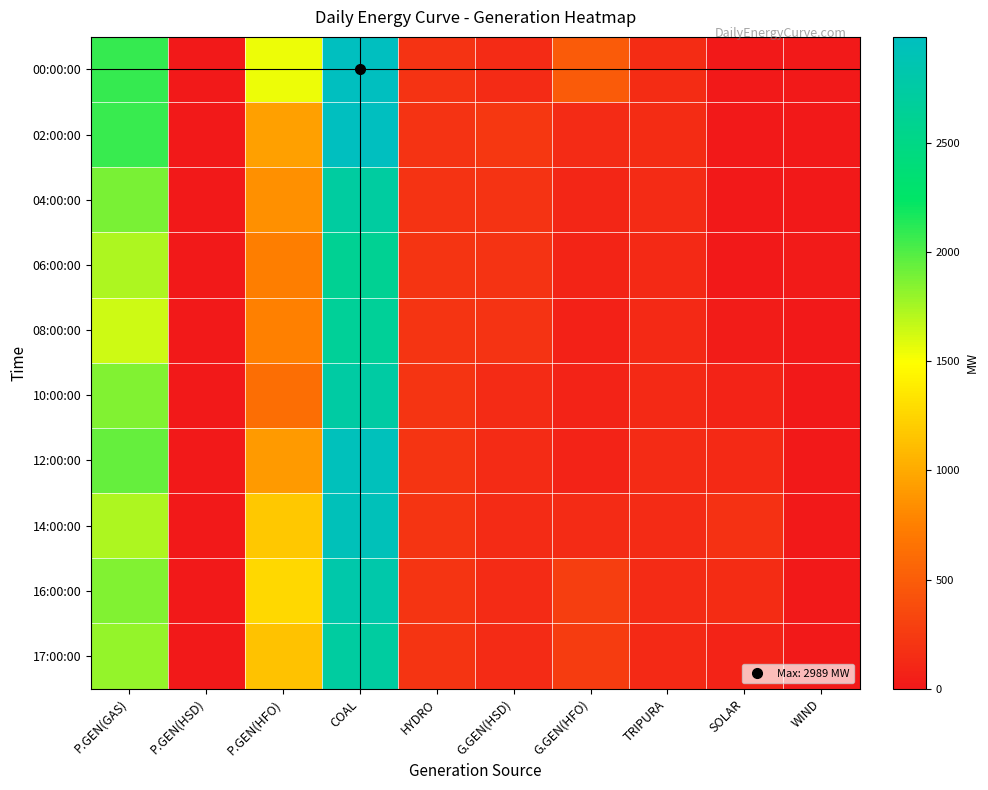

Which series has the largest total across all categories?

00:00:00